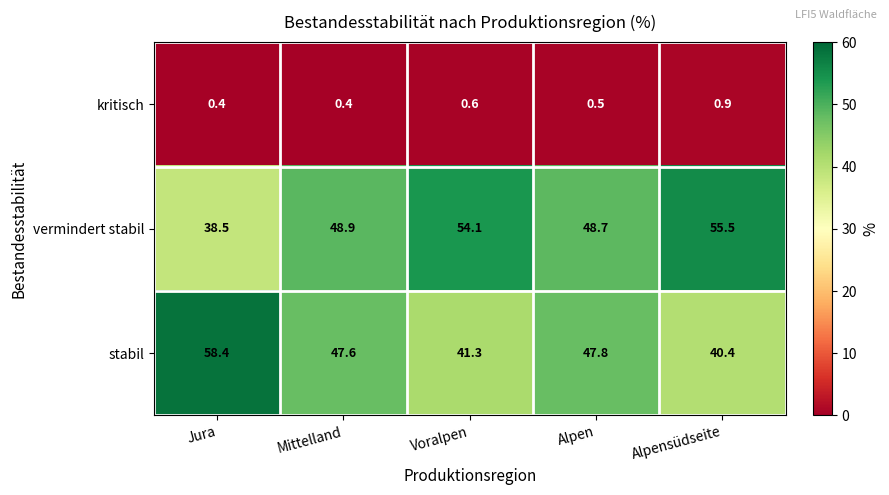

True or false: vermindert stabil has a value of 18.6 at Jura.

False